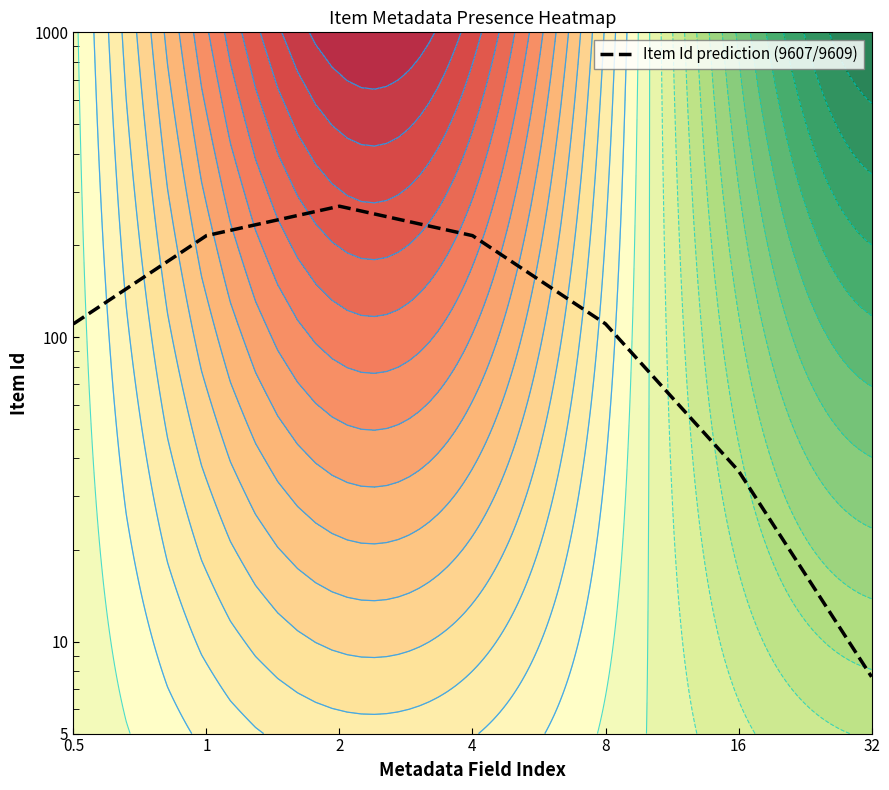

The chart shows a value of 110.5 at 0.5. True or false?

True